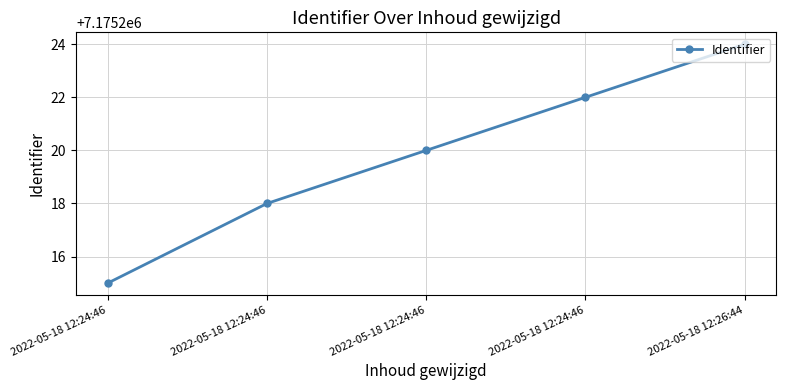

What is the average value?

7175220